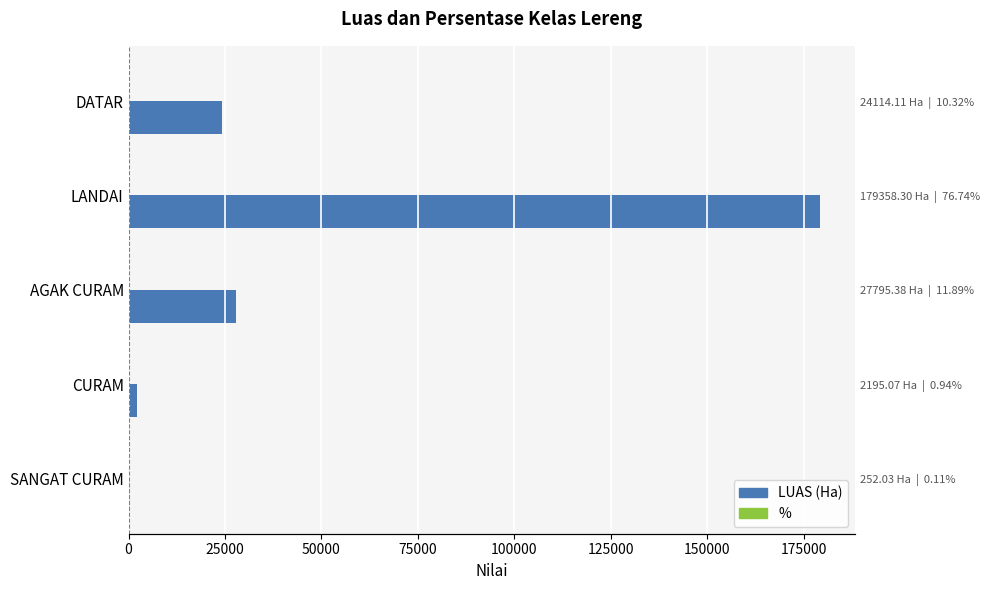

What is the value of the % bar at the 2nd from the left?

76.7